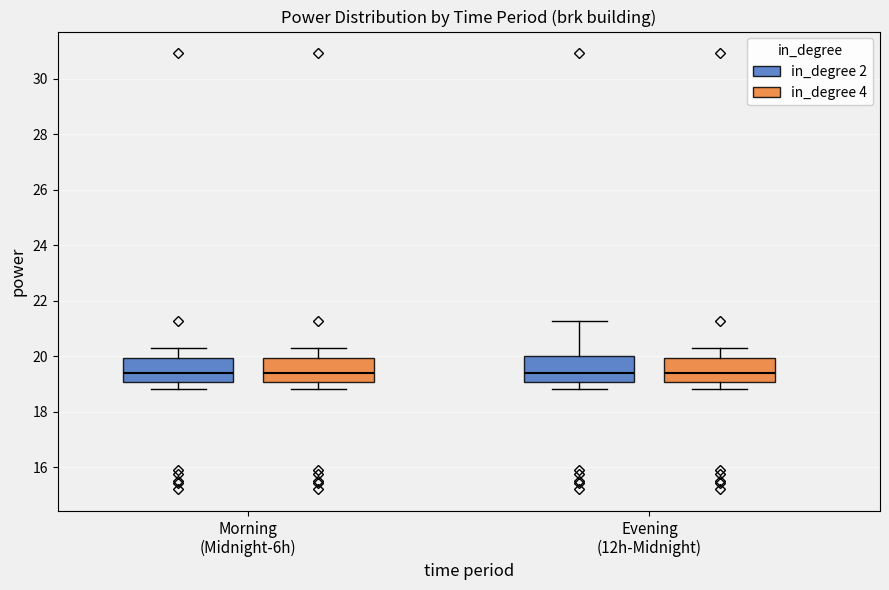

Reading left to right, transcribe this box plot: for each box, give where its median line is, the range the box spans, and where its two whiskers end, as read against the y-axis. The values are not printed on the chart, so give them approximately, as read against the axis.

Morning (Midnight-6h) (in_degree 2): median 19.4, box 19.0 to 20.0, whiskers 18.8 to 20.4
Morning (Midnight-6h) (in_degree 4): median 19.4, box 19.0 to 20.0, whiskers 18.8 to 20.4
Evening (12h-Midnight) (in_degree 2): median 19.4, box 19.0 to 20.0, whiskers 18.8 to 21.2
Evening (12h-Midnight) (in_degree 4): median 19.4, box 19.0 to 20.0, whiskers 18.8 to 20.4